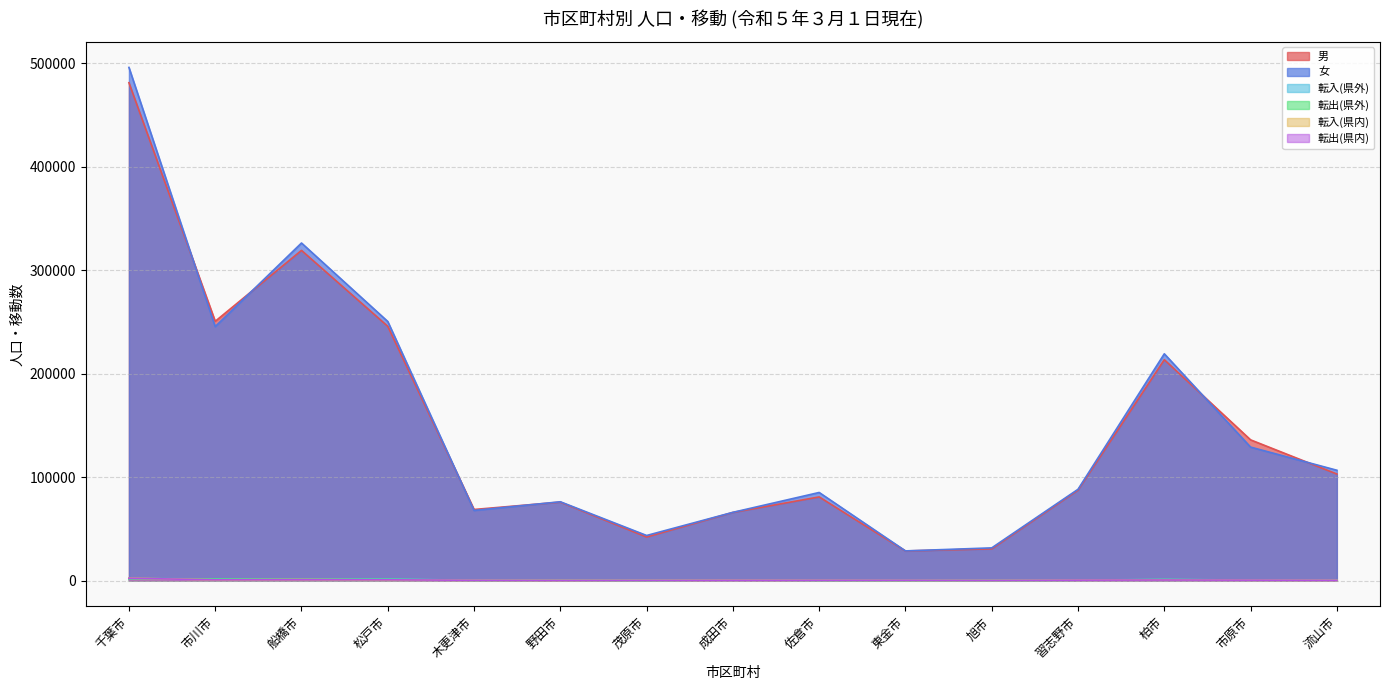

Which category has the lowest value in the 転入(県内) series?

旭市